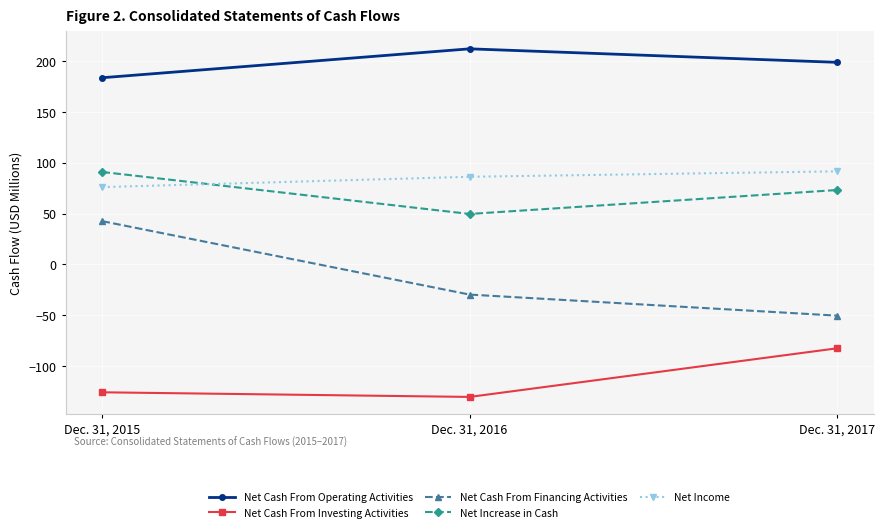

Is it true that Net Cash From Investing Activities equals -82.7 at Dec. 31, 2017?

True